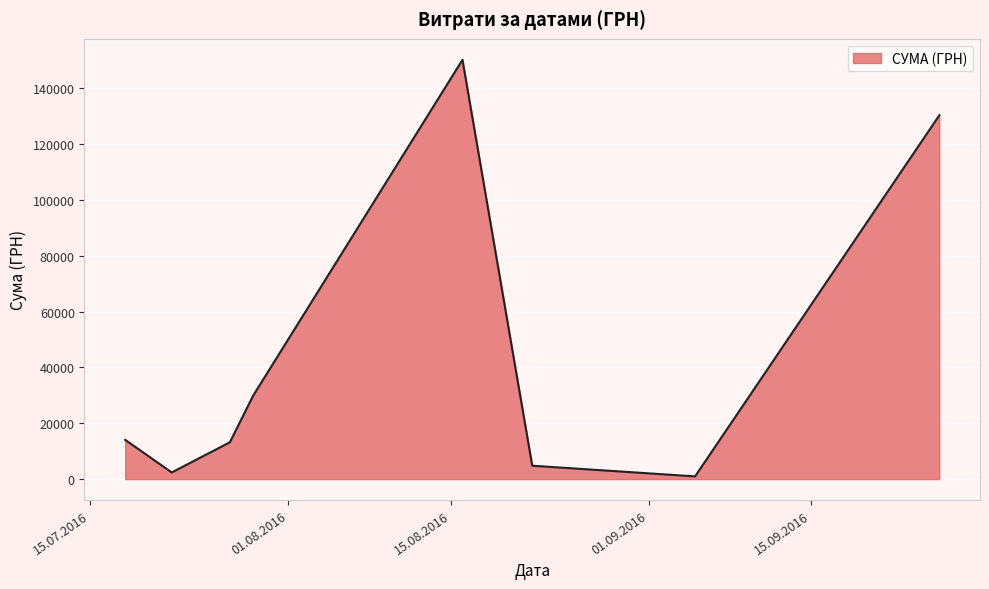

What is the average value?

43239.5